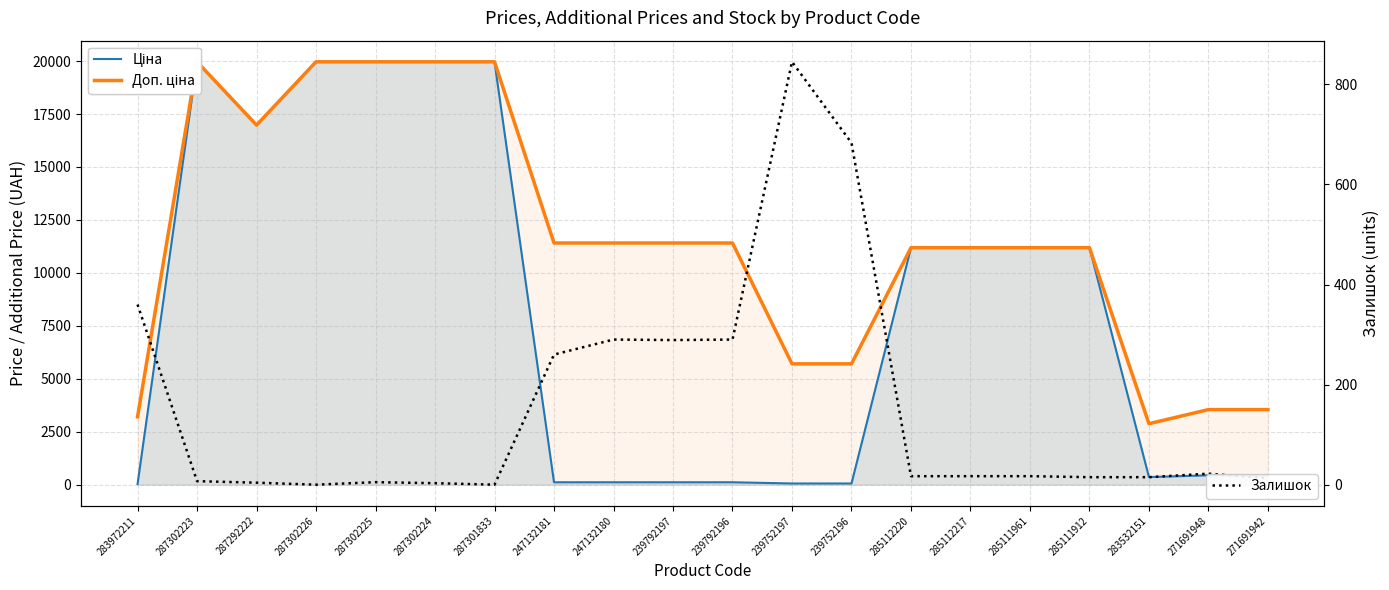

What is the total value across all series at 285112217?

22393.3